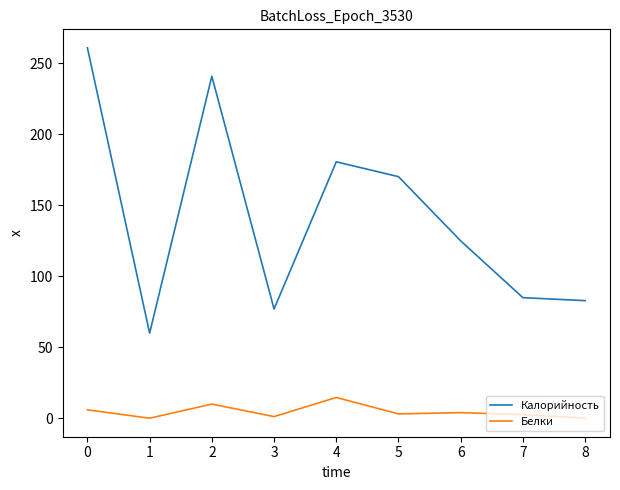

Is this an area chart (filled region under the line)?

No